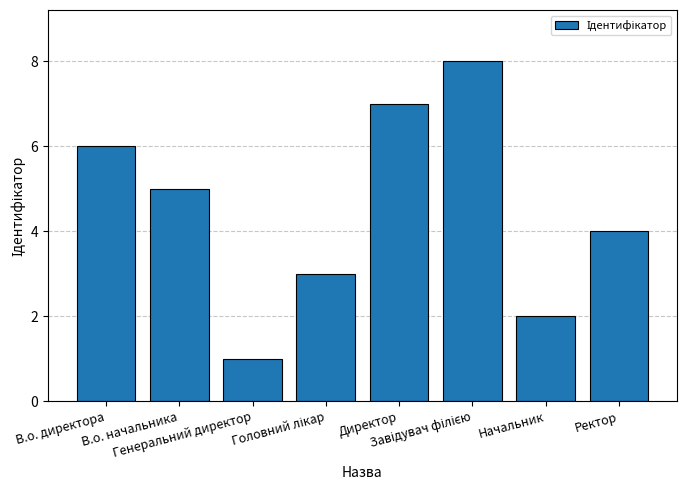

Does the chart contain stacked bars?

No